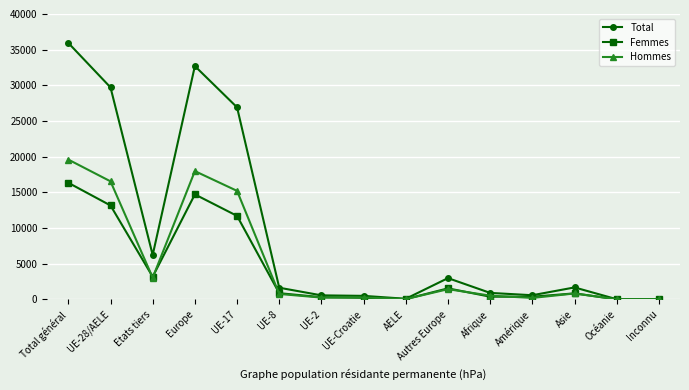

The value of Total at UE-17 is 26918. True or false?

True